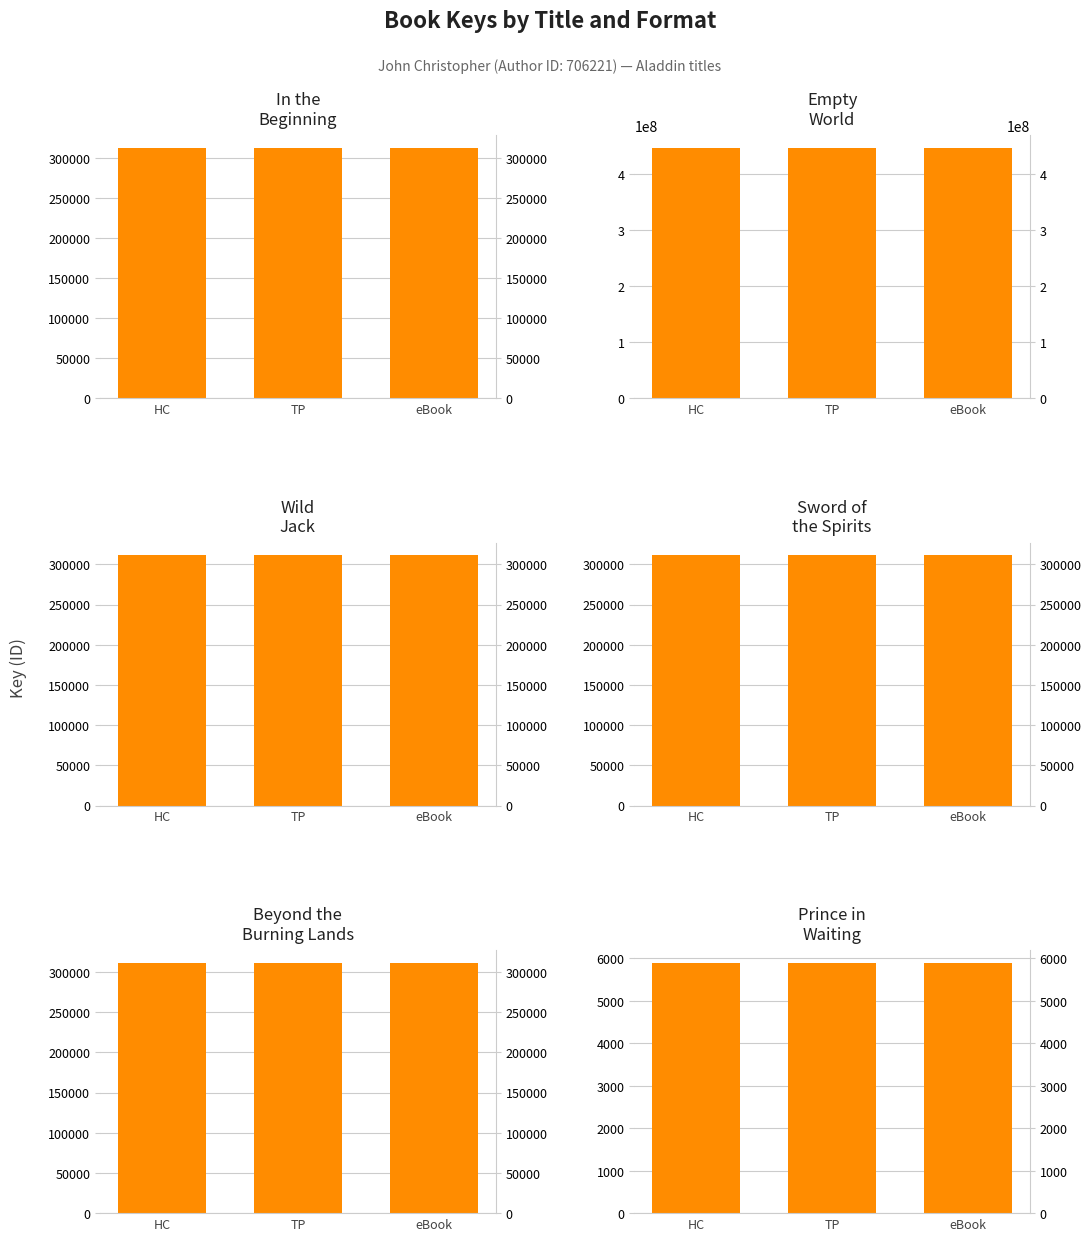

True or false: Sword of the Spirits has a value of 311417 at TP.

True